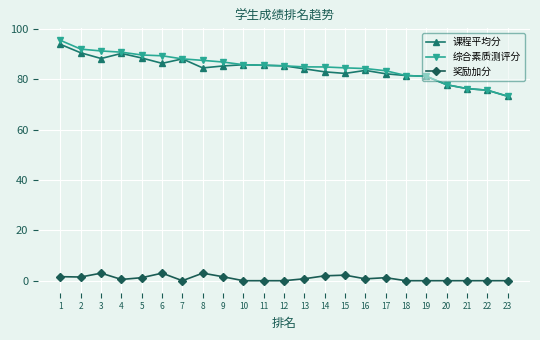

Is the value of 课程平均分 at 19 greater than the value of 综合素质测评分 at 16?

No